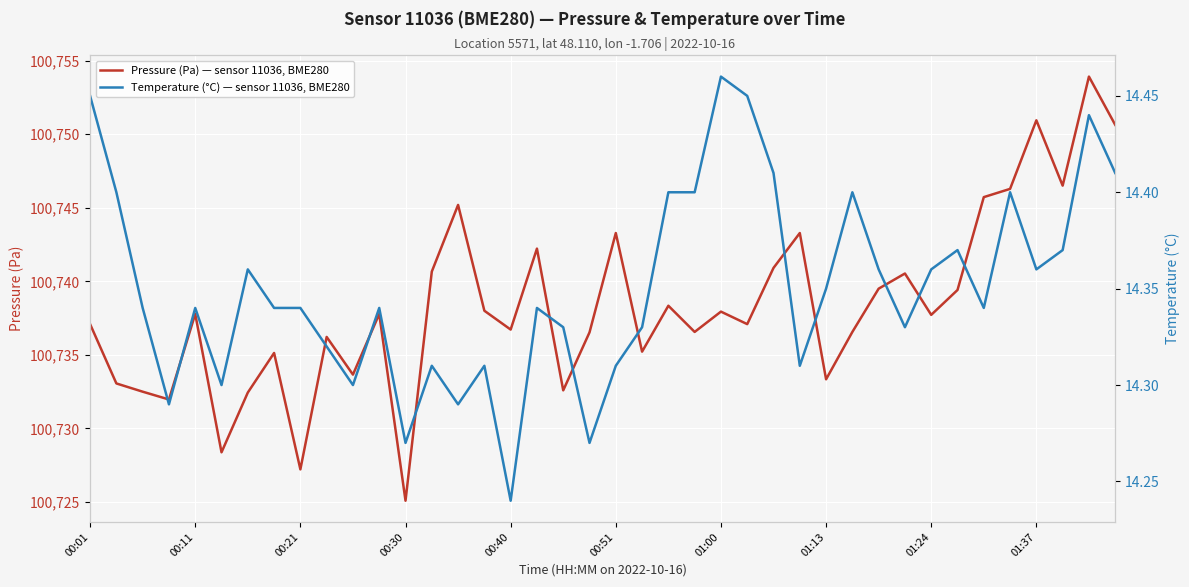

Which series changed the most between 15 and 37?

Pressure (Pa) — sensor 11036, BME280